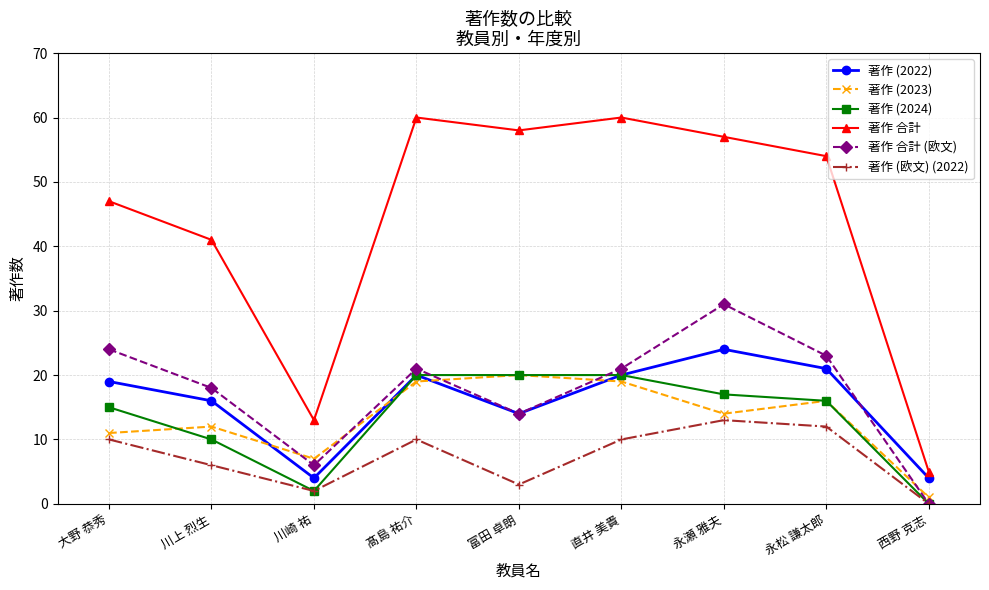

What is the label of the 5th point from the right?

富田 卓朗